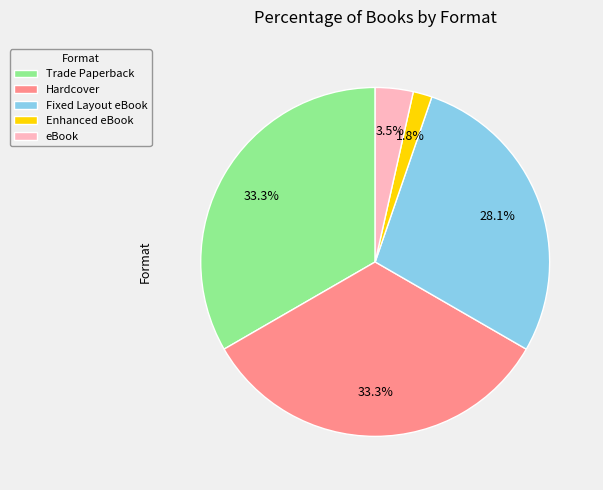

Does Enhanced eBook represent more than half of the total?

No